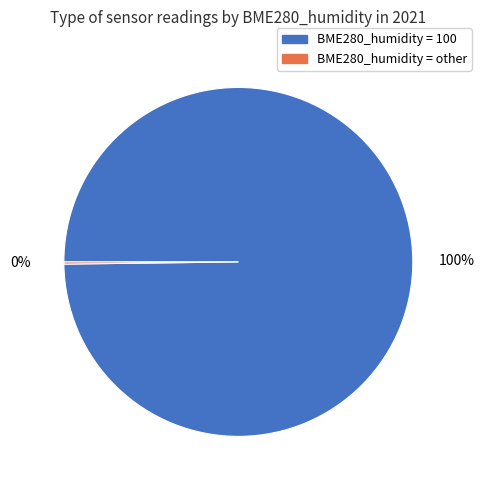

To the nearest percent, what is the average slice percentage?

50%